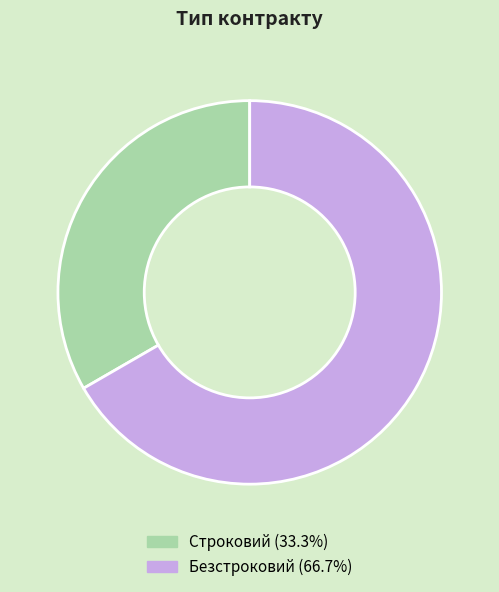

Which slice is the smallest?

Строковий